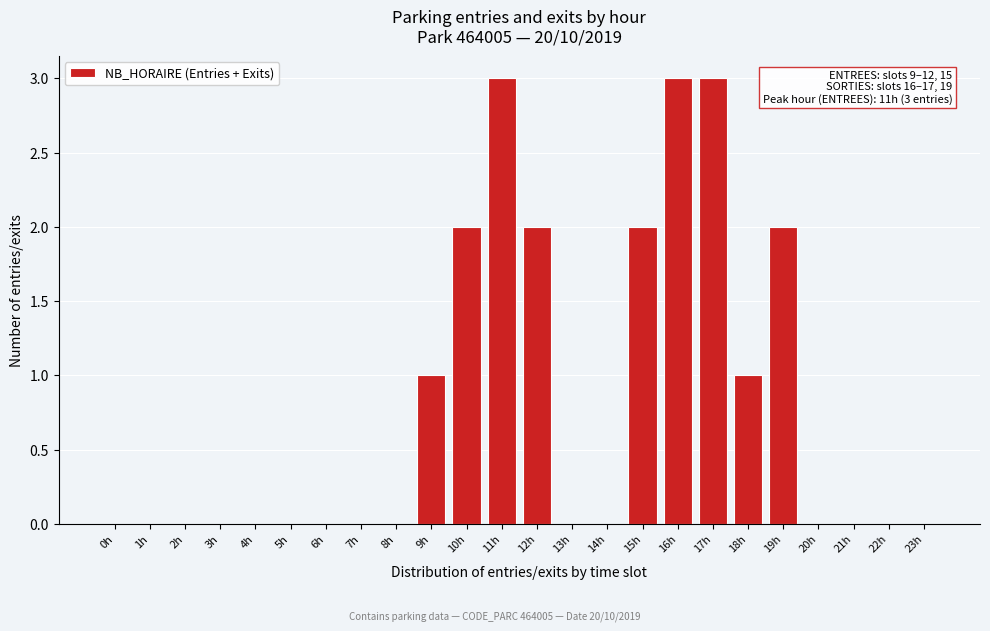

Reading right to left, extract all data points from this chart.

23h=0	22h=0	21h=0	20h=0	19h=2	18h=1	17h=3	16h=3	15h=2	14h=0	13h=0	12h=2	11h=3	10h=2	9h=1	8h=0	7h=0	6h=0	5h=0	4h=0	3h=0	2h=0	1h=0	0h=0